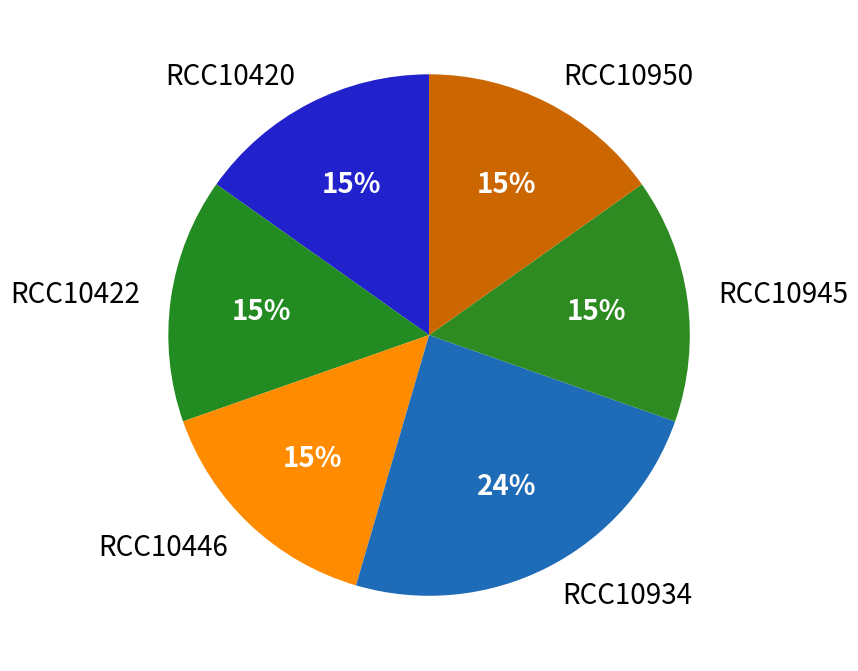

What is the ratio of the value at RCC10420 to the value at RCC10934?

0.6